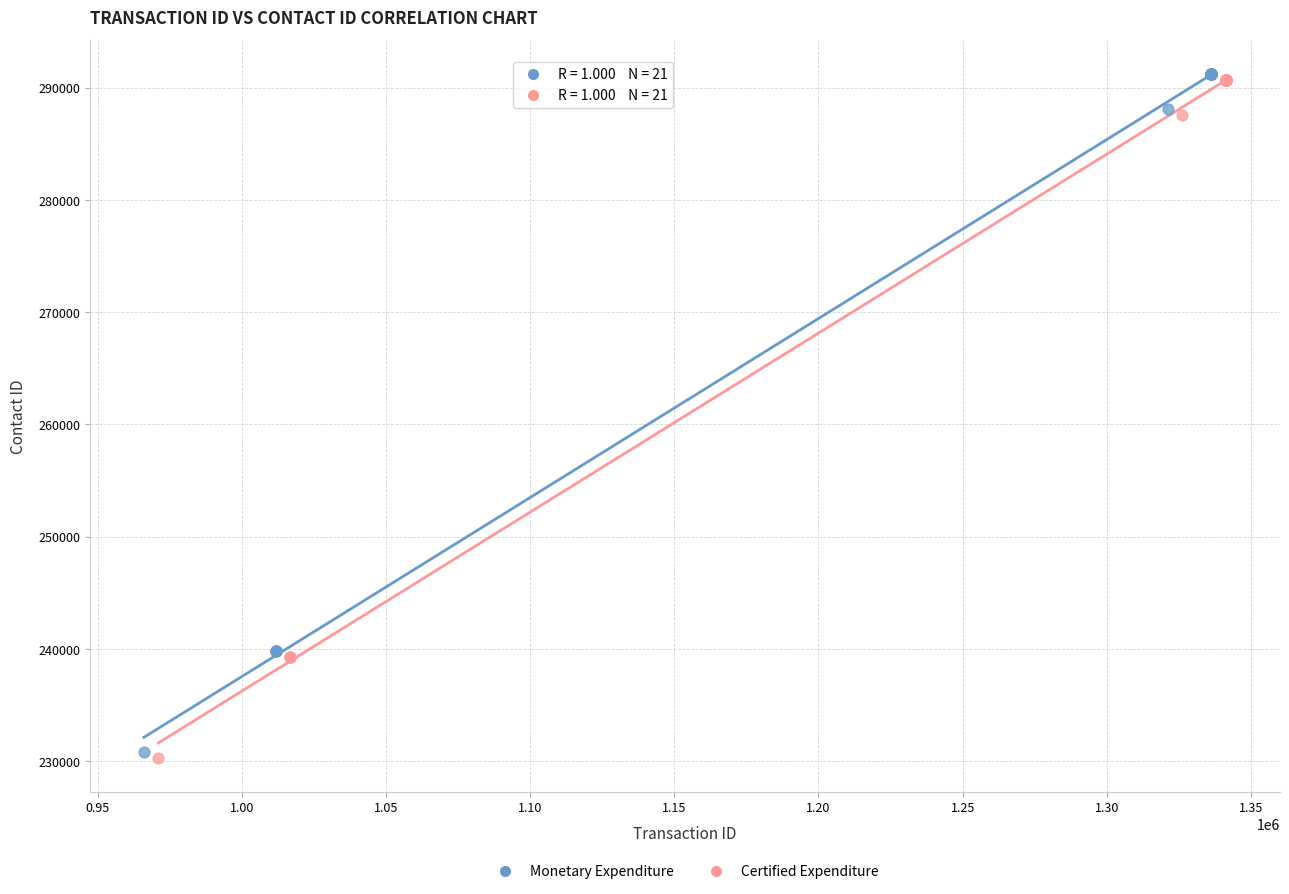

What are all the series names shown in the legend?

Monetary Expenditure, Certified Expenditure